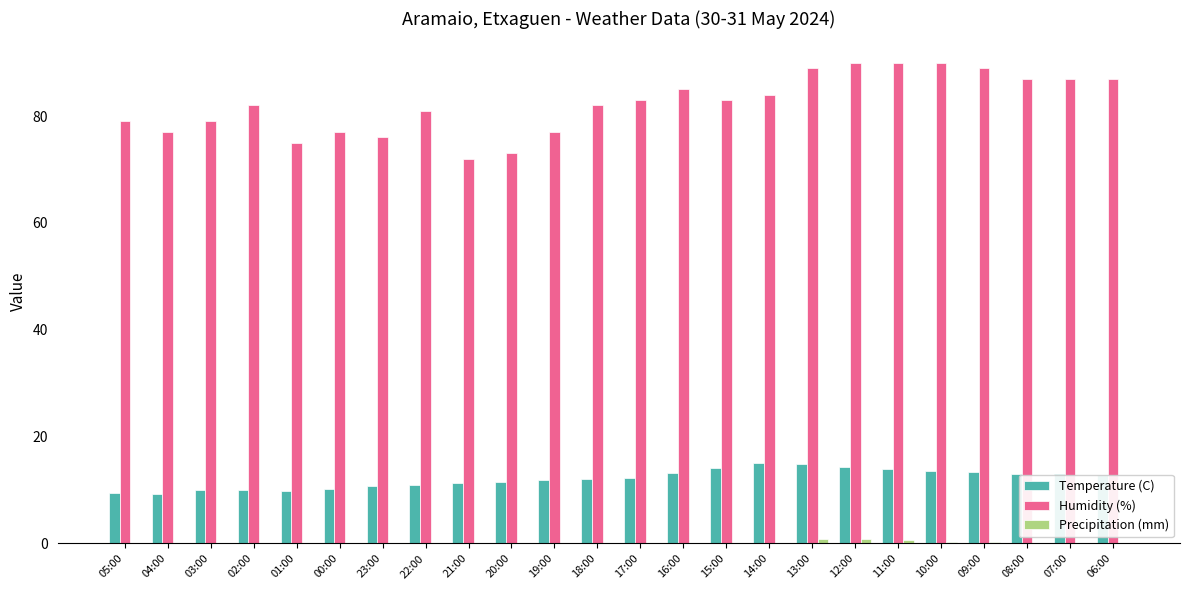

True or false: Temperature (C) has a value of 14.9 at 02:00.

False